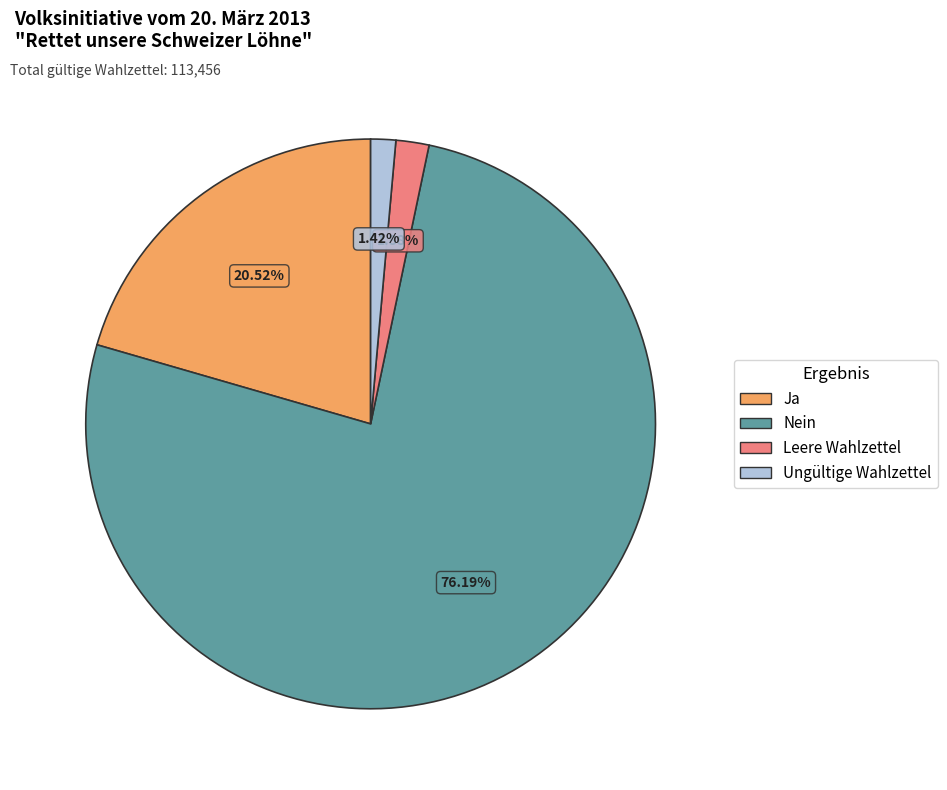

Does Leere Wahlzettel represent more than half of the total?

No